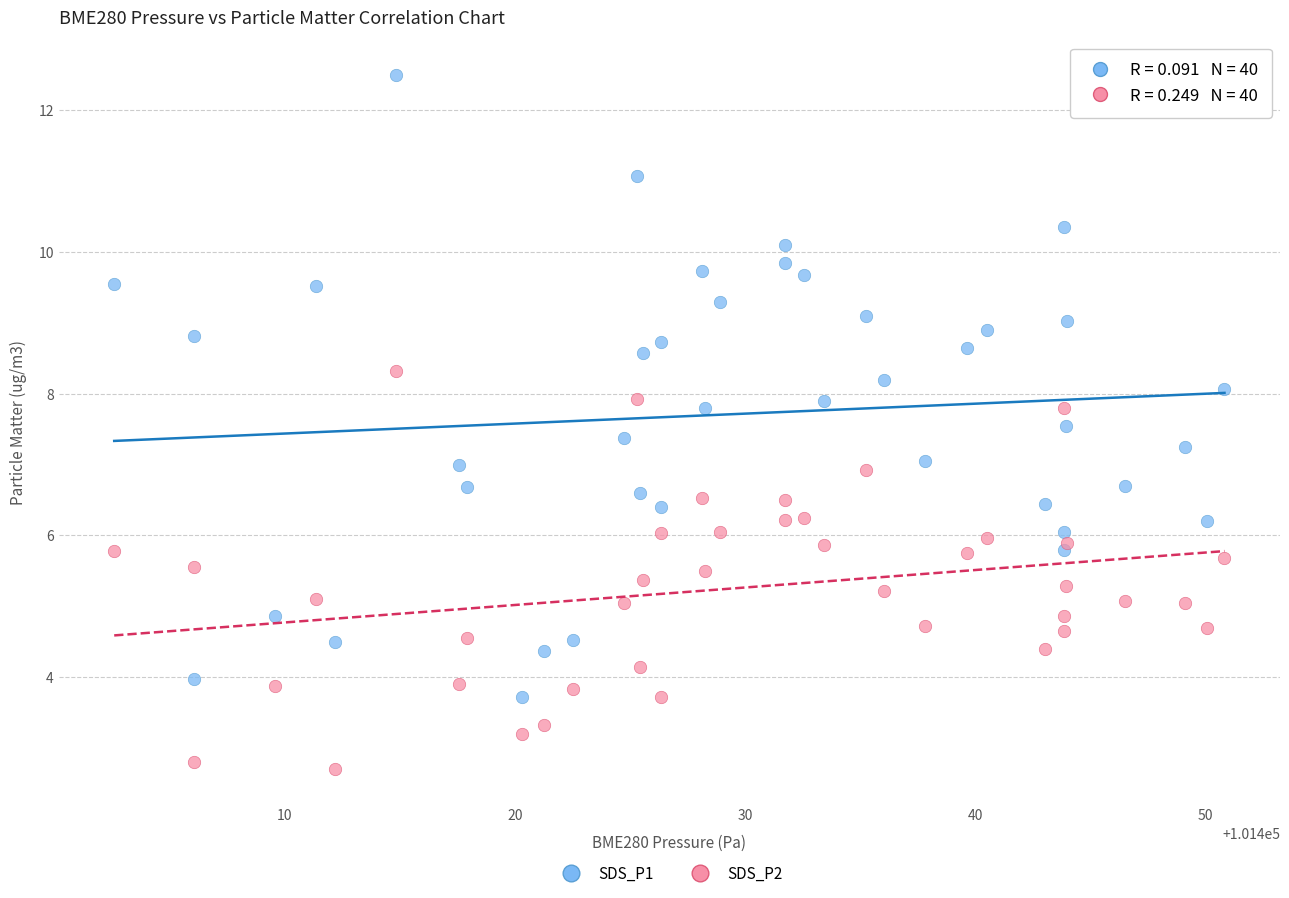

Which series has the largest Y range (max minus min)?

SDS_P1